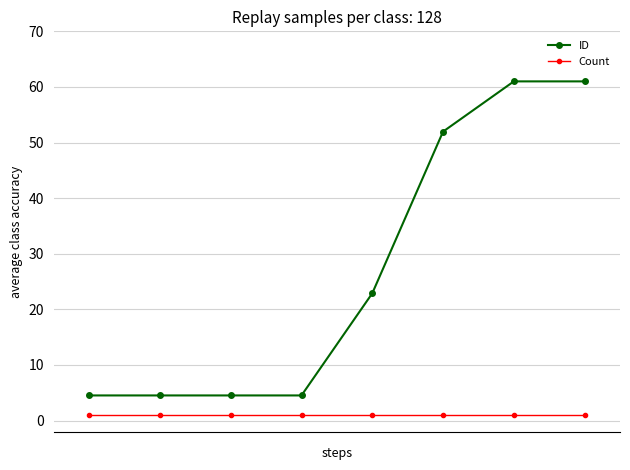

True or false: Count and ID intersect in this chart.

False